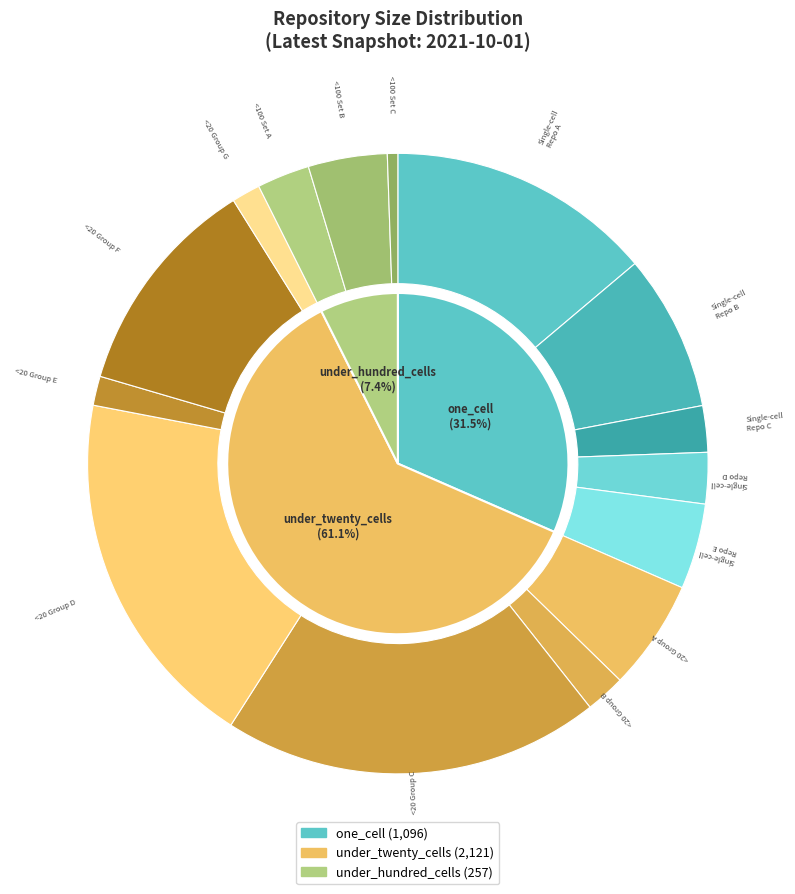

Which slice is the largest?

under_twenty_cells